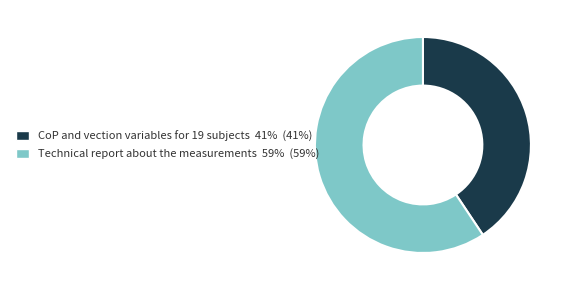

True or false: CoP and vection variables for 19 subjects accounts for 46% of the total.

False